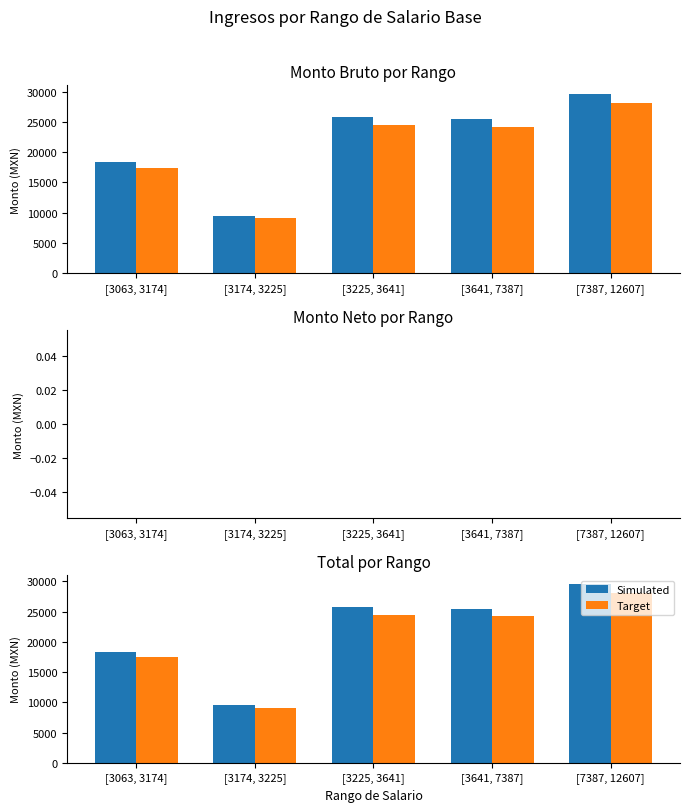

How many data points in Simulated are less than 25487?

2